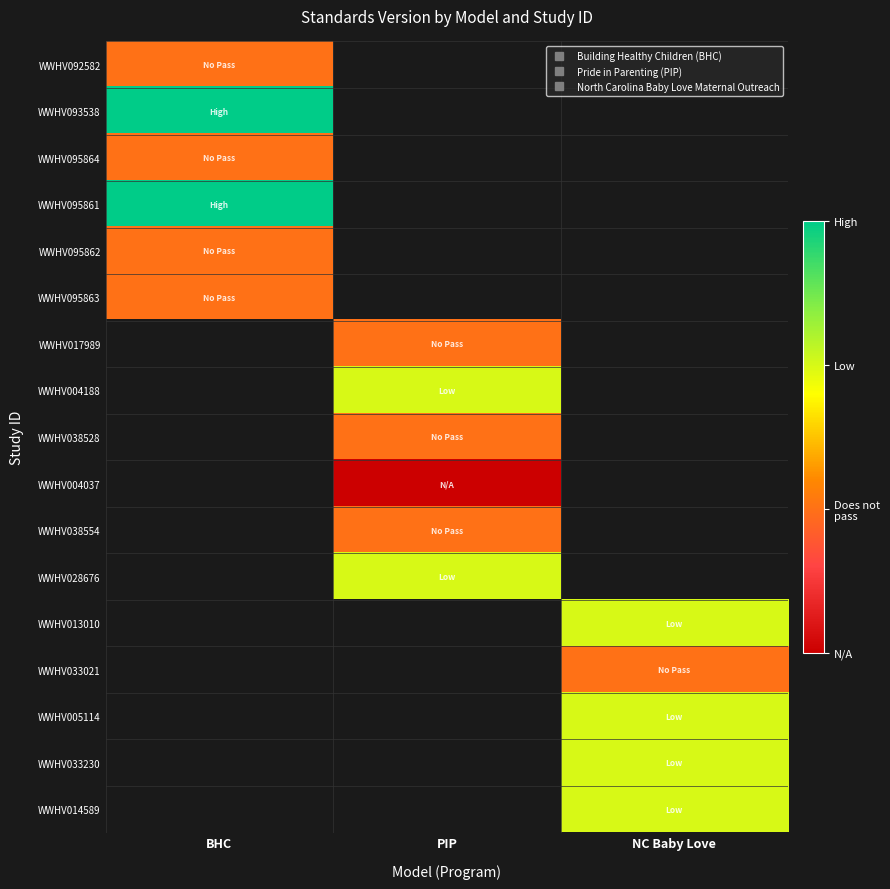

At how many categories does at least one series exceed 1?

3